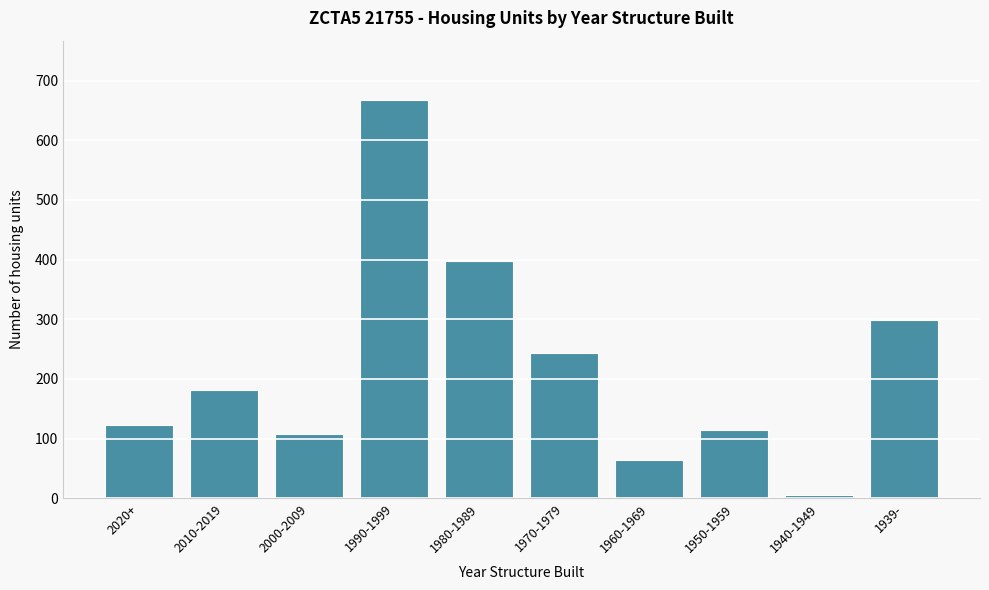

Reading left to right, transcribe all the data shown in this chart.

122	181	108	667	397	244	64	114	5	298